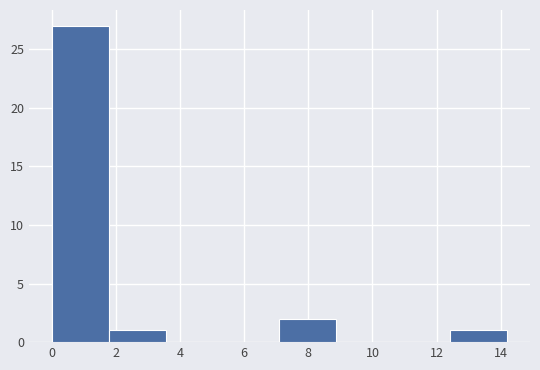

How tall is the bar that spans 7.2 to 8.8 on the x-axis? Neither the bar edges nor the heights are printed on the chart, so give them approximately, as read against the axes.

2